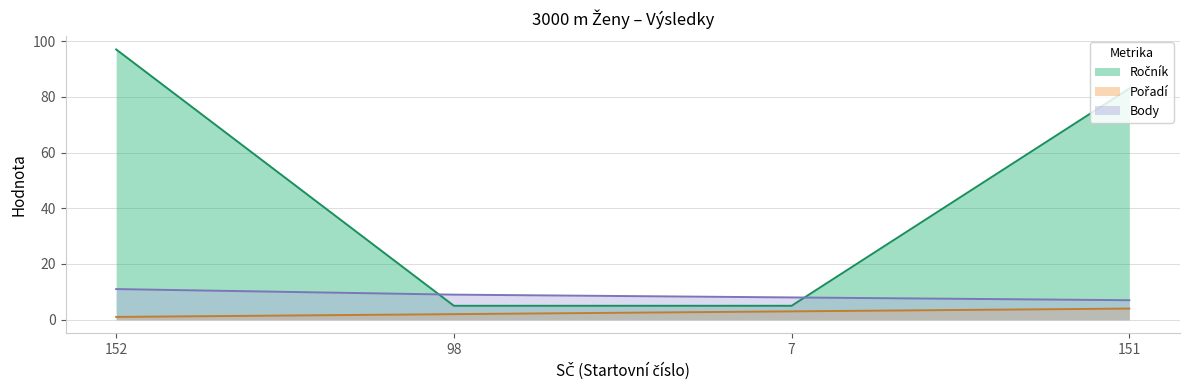

List the labels in order of Body value, smallest first.

151, 7, 98, 152